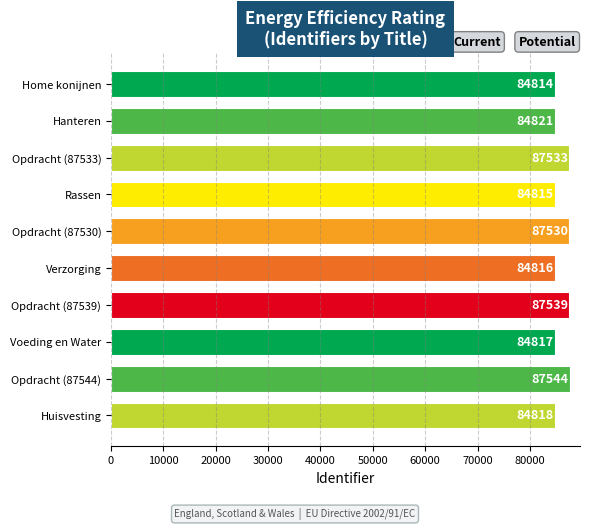

What is the difference between the maximum and second lowest values?

2729